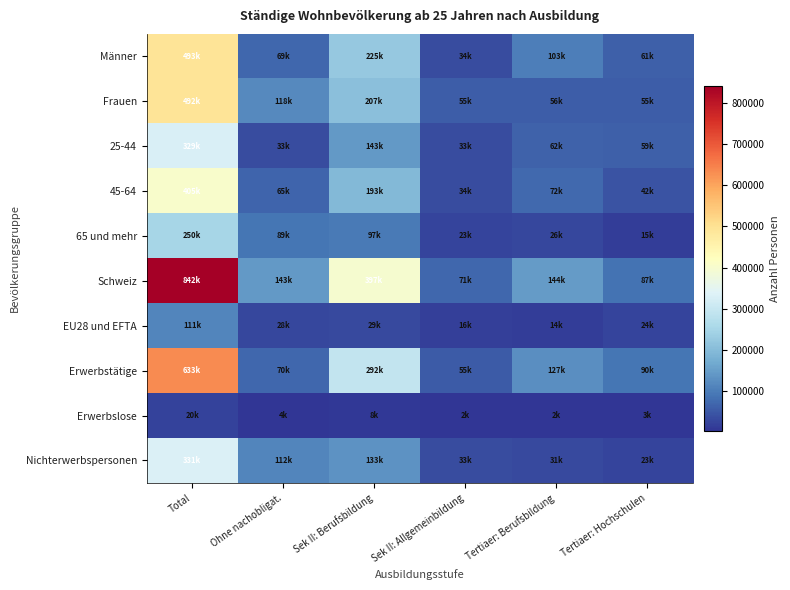

At which category is the sum across all series the highest?

Total